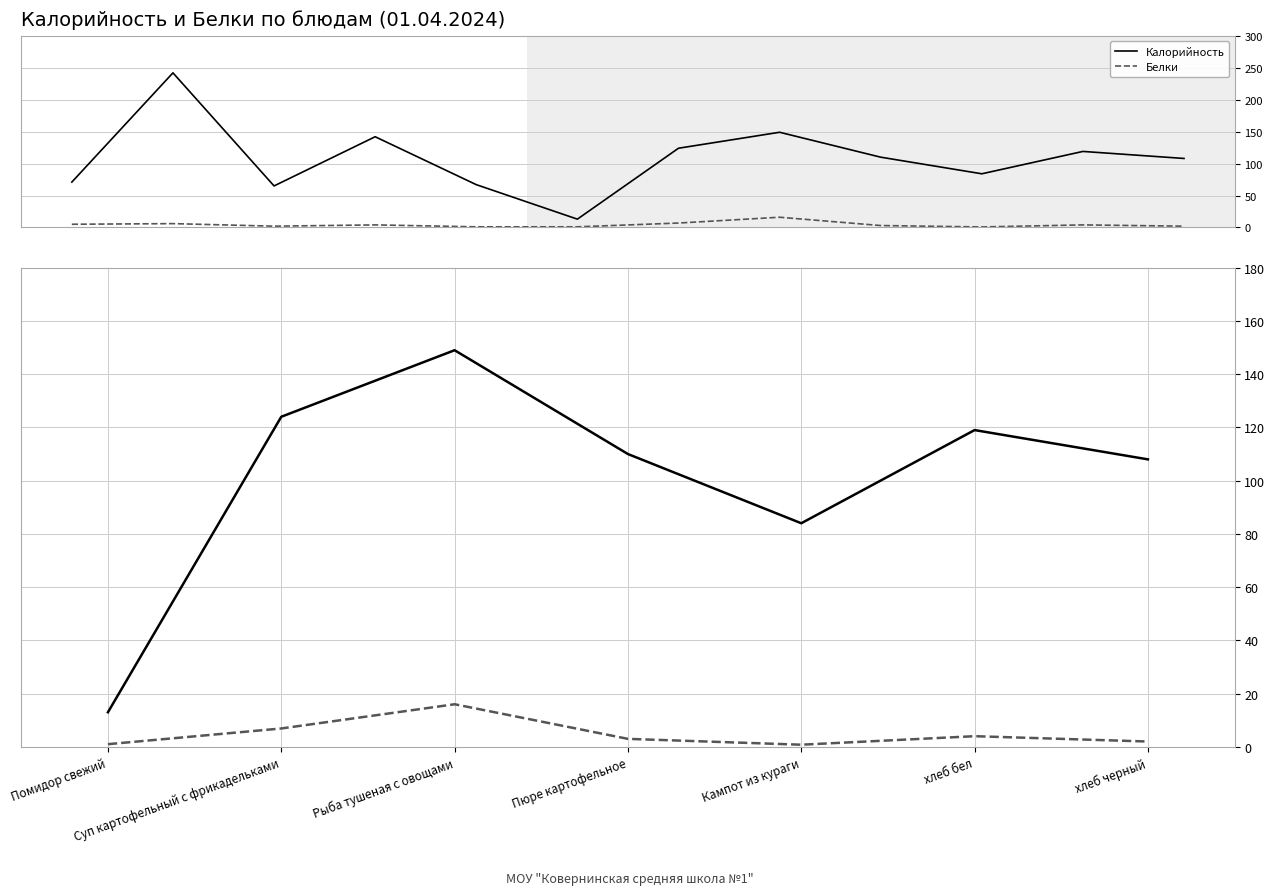

In Белки, how many points are higher than both neighbors (excluding endpoints)?

2